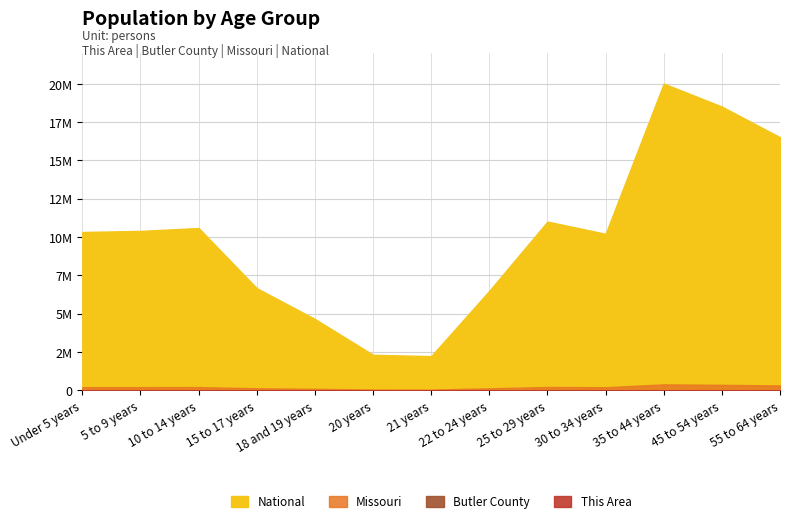

What is the average value of the Butler County series?

1122